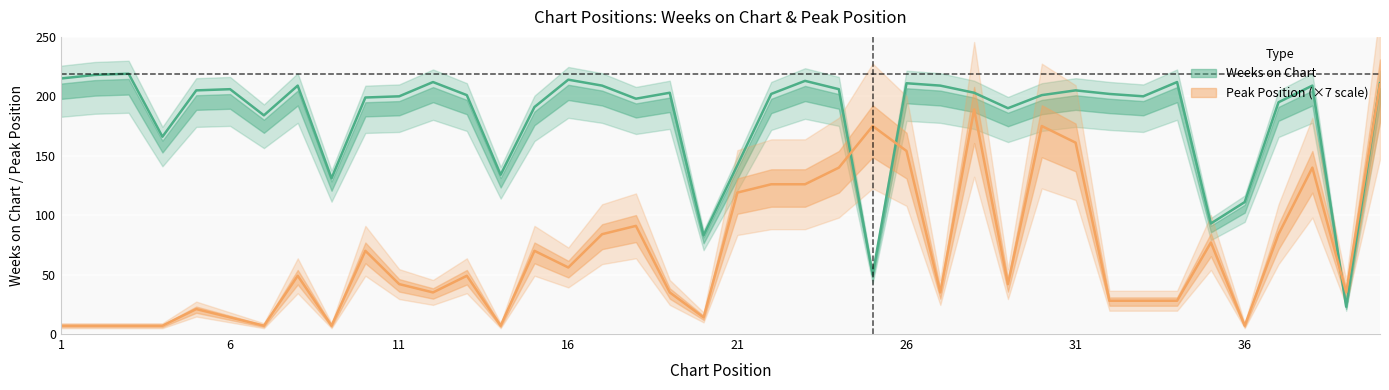

How many times do Peak Position (×7 scale) and Weeks on Chart cross each other?

4